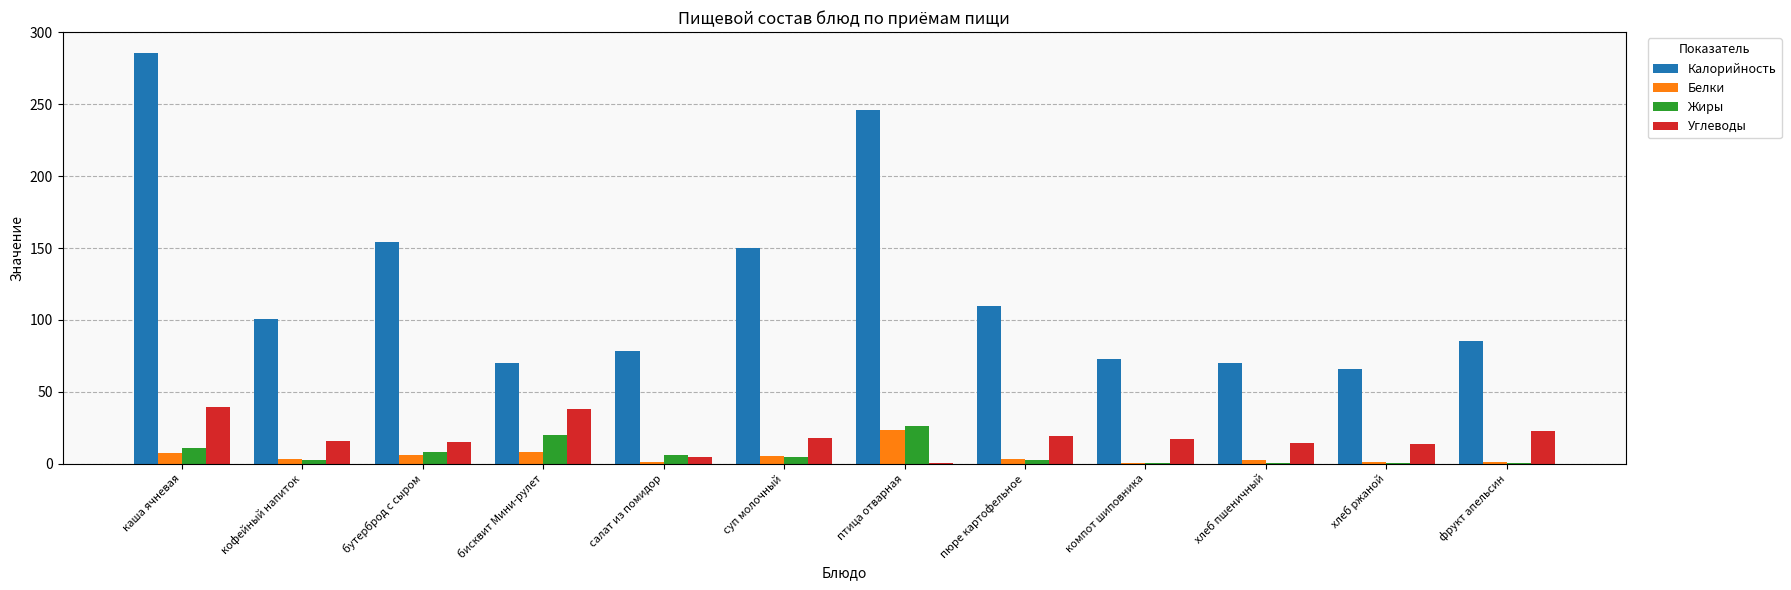

How many series are shown in this chart?

4